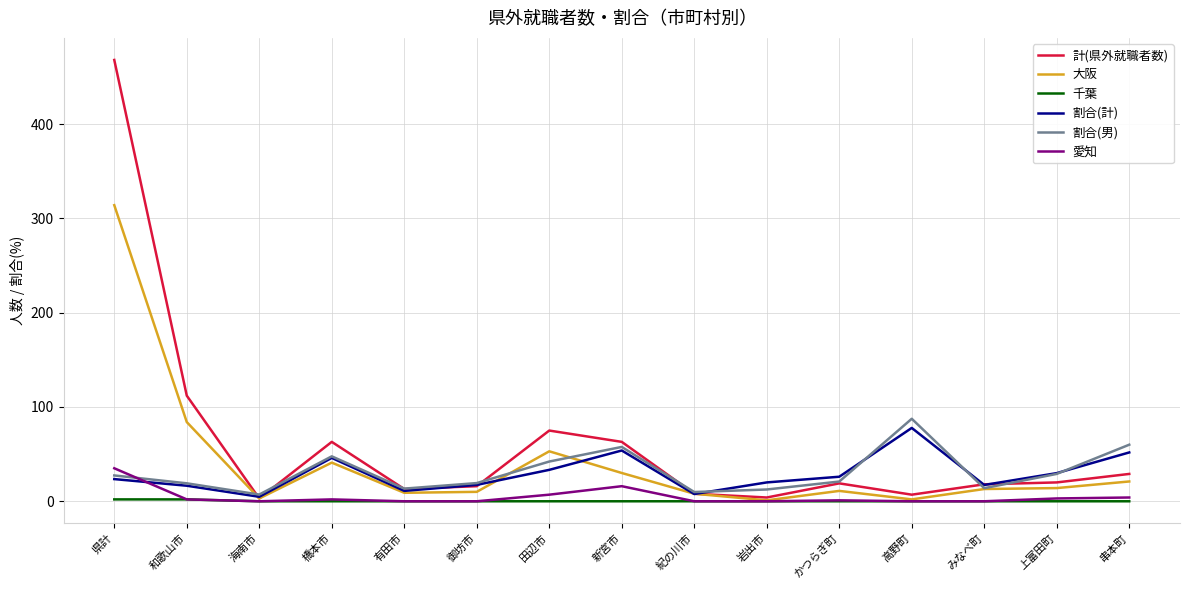

True or false: 愛知 has more than 1 interior local peaks.

True